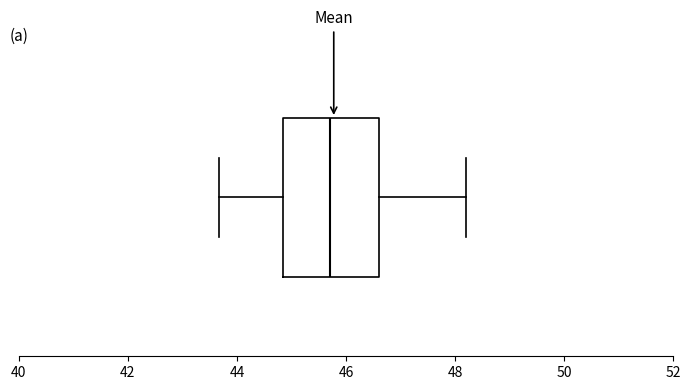

Transcribe this box plot: give where the median line is, the range the box spans, and where the two whiskers end, as read against the x-axis. The values are not printed on the chart, so give them approximately, as read against the axis.

median 45.8, box 44.8 to 46.6, whiskers 43.6 to 48.2